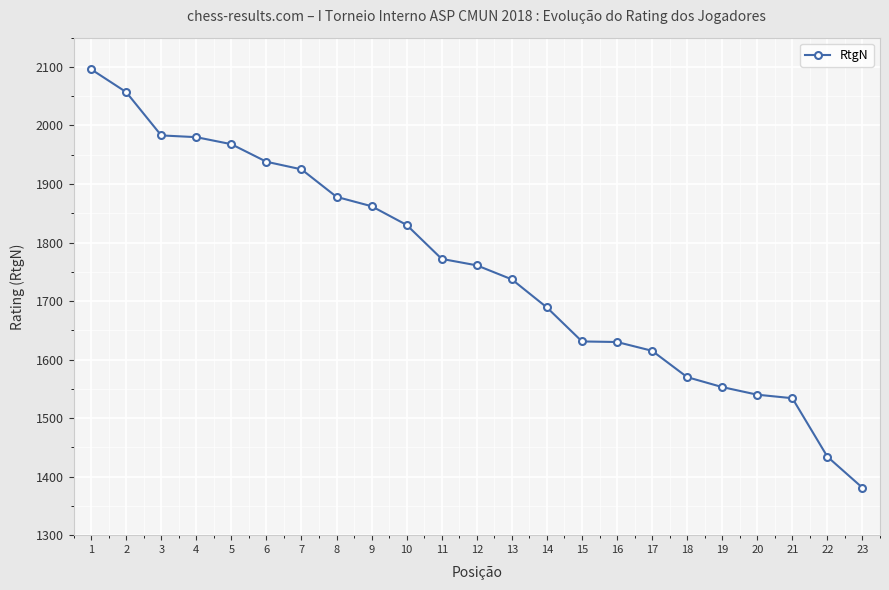

Which category has the highest value across all series?

1